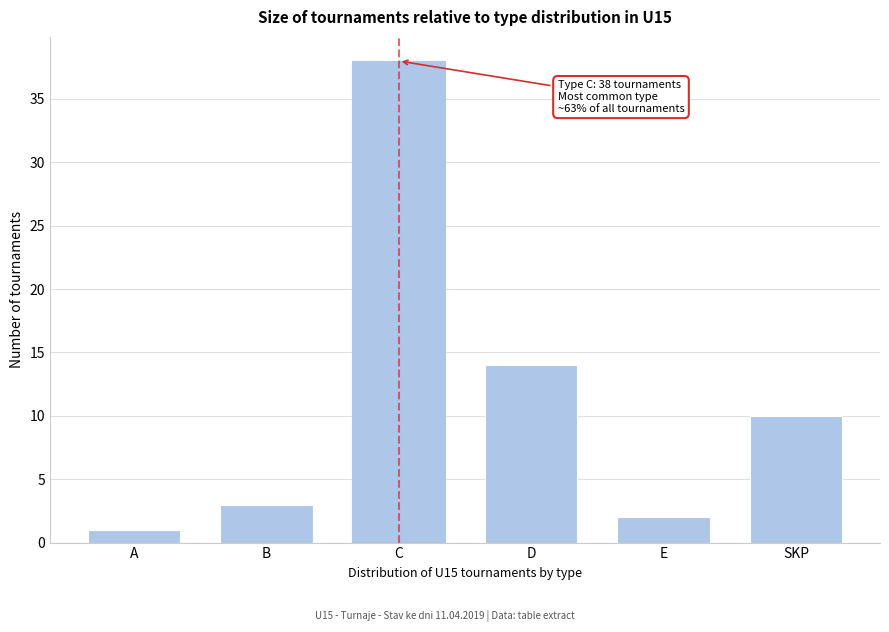

Reading left to right, list all the values displayed in this chart.

1	3	38	14	2	10